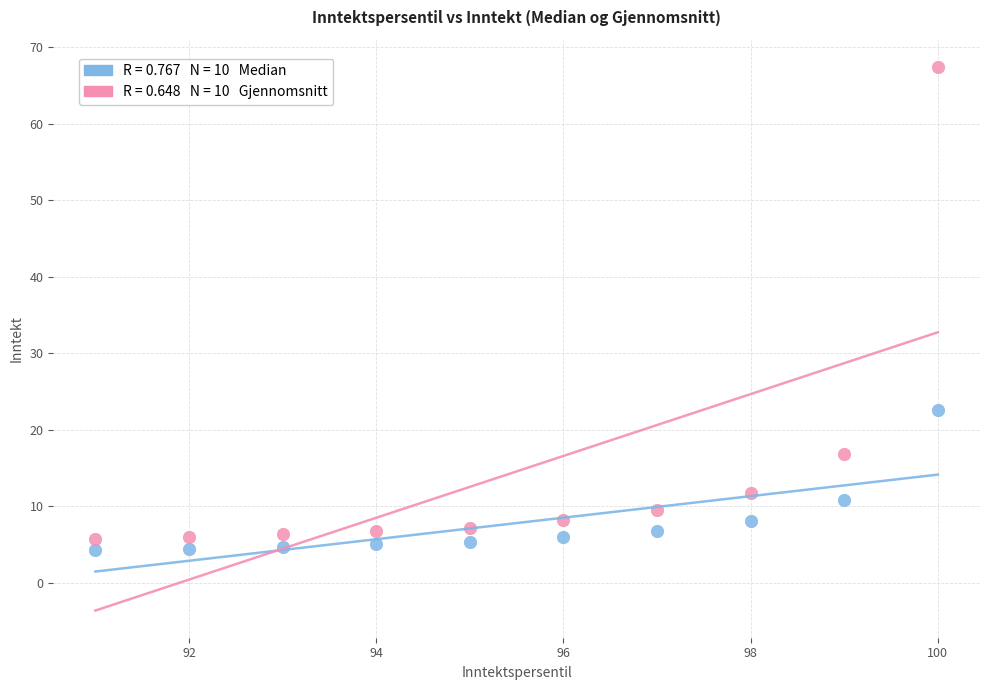

Across all data points, what is the range of Y values (max minus min)?

63.2